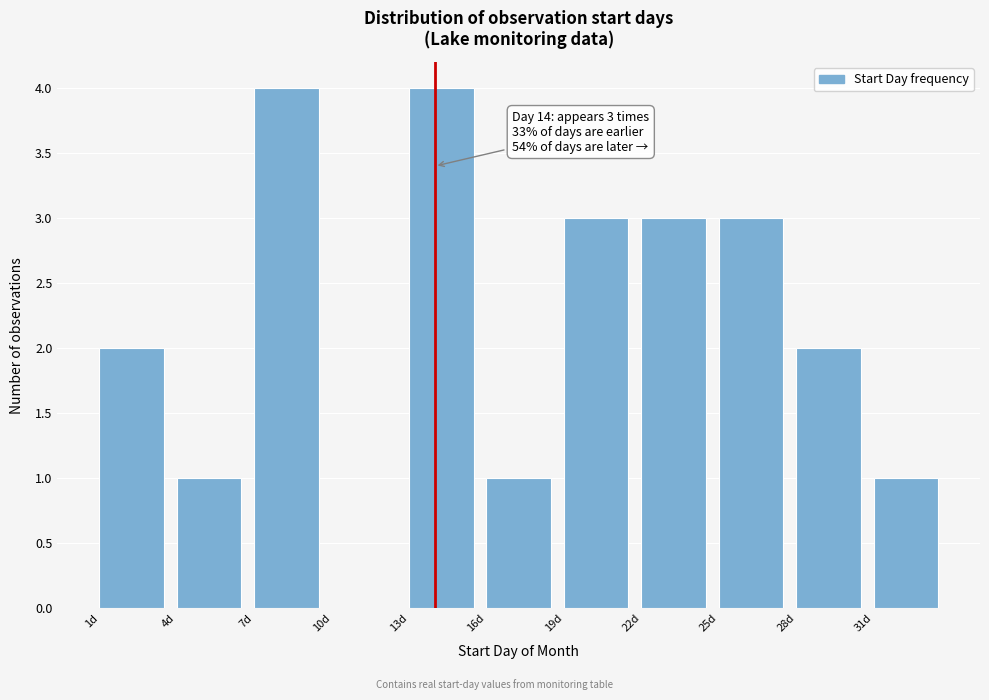

Reading right to left, transcribe all the data shown in this chart.

31d=1	28d=2	25d=3	22d=3	19d=3	16d=1	13d=4	10d=0	7d=4	4d=1	1d=2